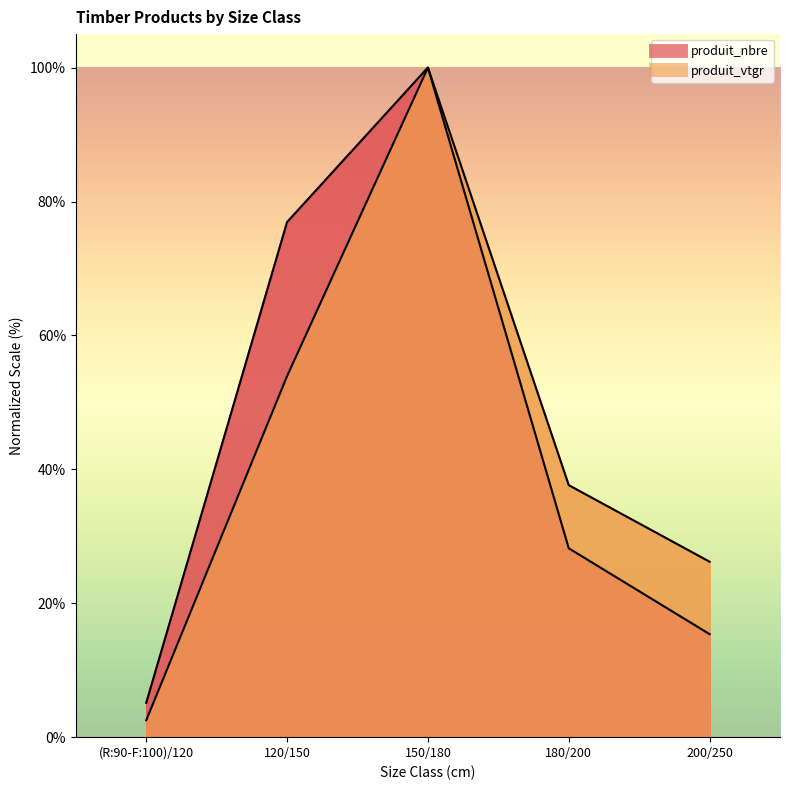

List the series in order of their peak value, lowest first.

produit_nbre, produit_vtgr